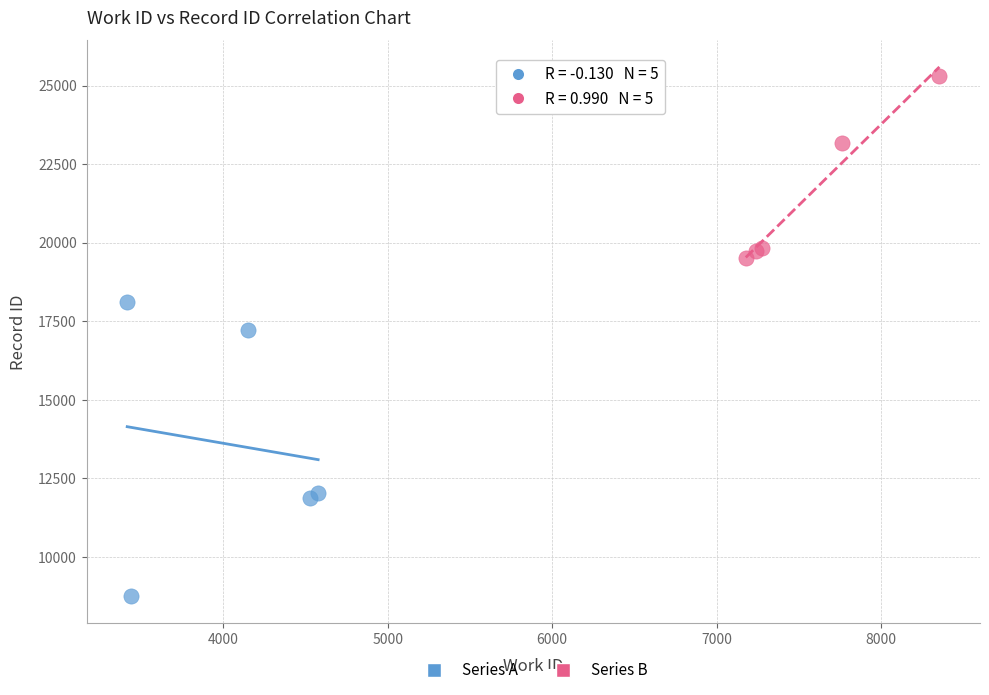

Which series reaches the maximum Y coordinate?

Series B